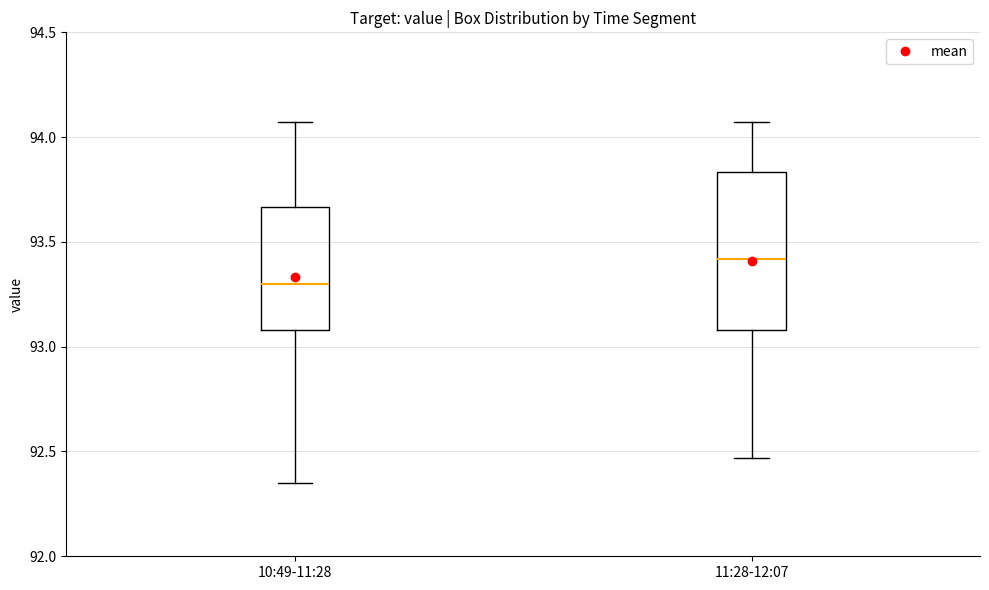

Reading left to right, read every box against the y-axis: the position of its median line, the range the box covers, and the ends of its whiskers. The values are not printed on the chart, so give them approximately, as read against the axis.

10:49-11:28: median 93.30, box 93.10 to 93.65, whiskers 92.35 to 94.05
11:28-12:07: median 93.40, box 93.10 to 93.85, whiskers 92.45 to 94.05